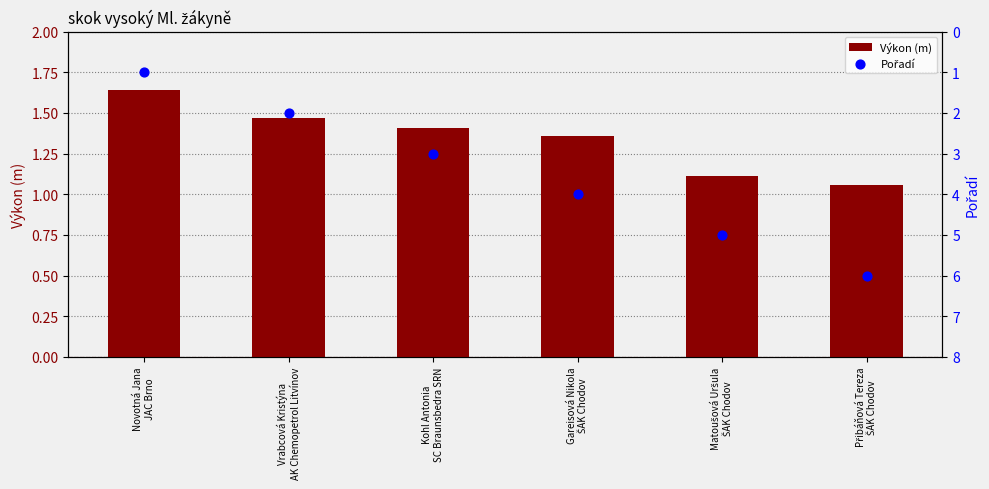

What are all the series names shown in the legend?

Výkon (m), Pořadí